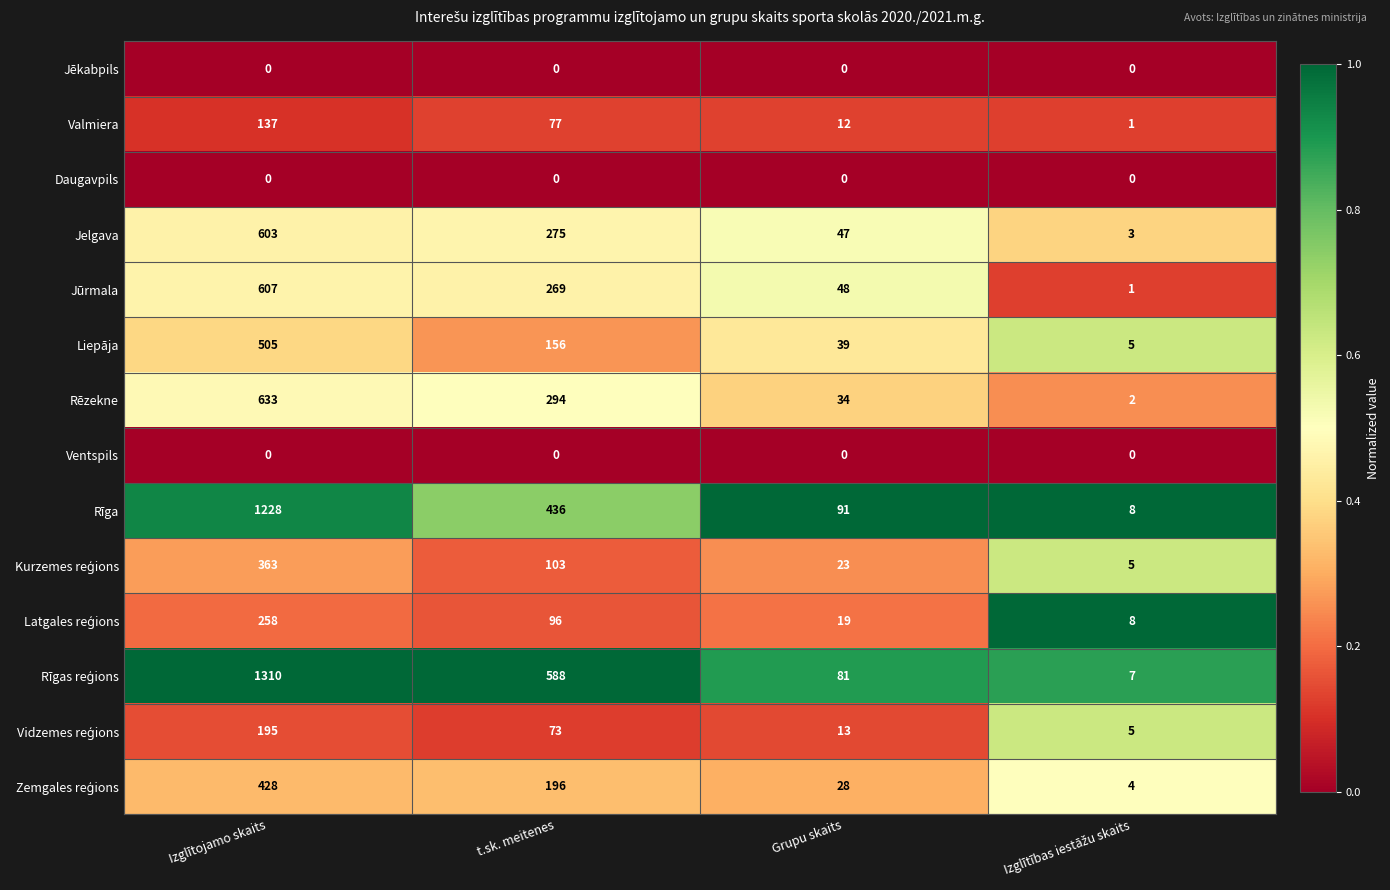

What is the lowest value of the Liepāja series?

5